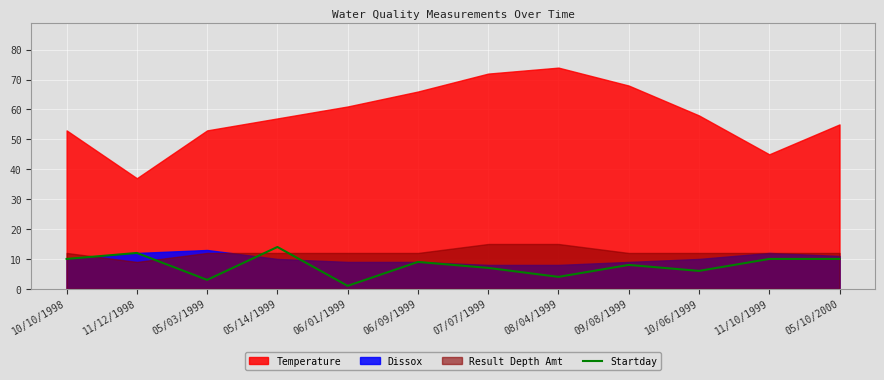

The chart shows a value of 8 at 10/06/1999. True or false?

False